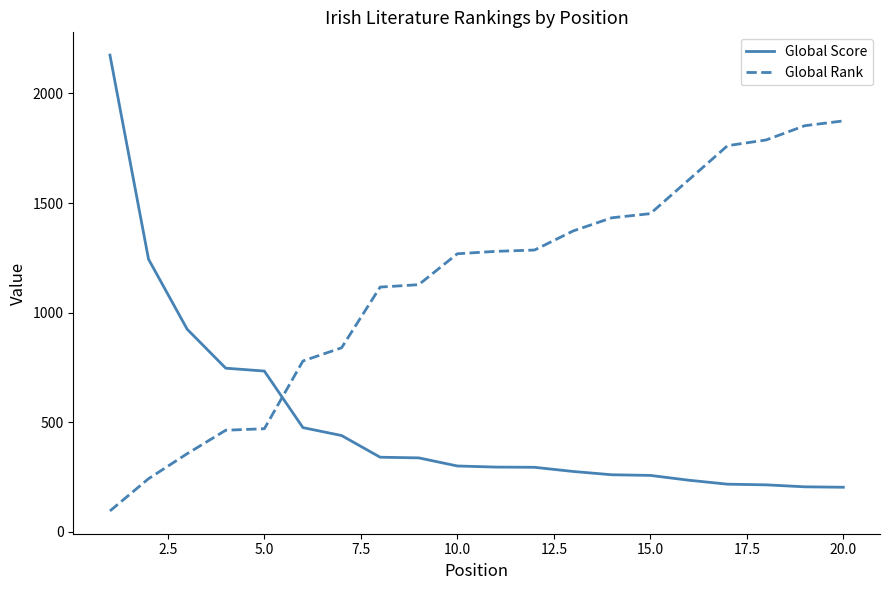

True or false: Global Score and Global Rank intersect in this chart.

True